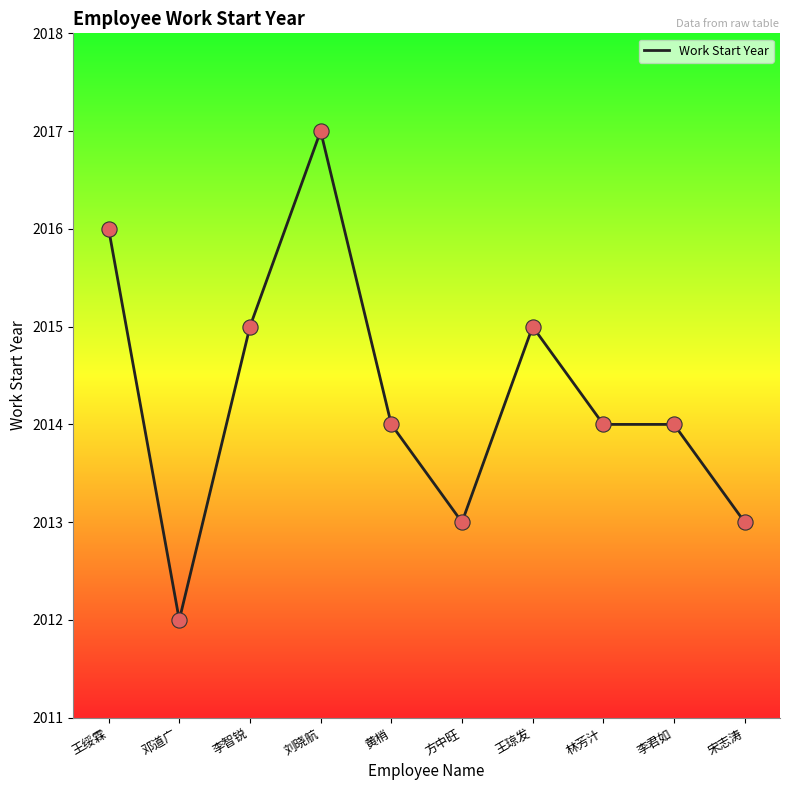

What is the change in value from 黄梢 to 宋志涛?

-1